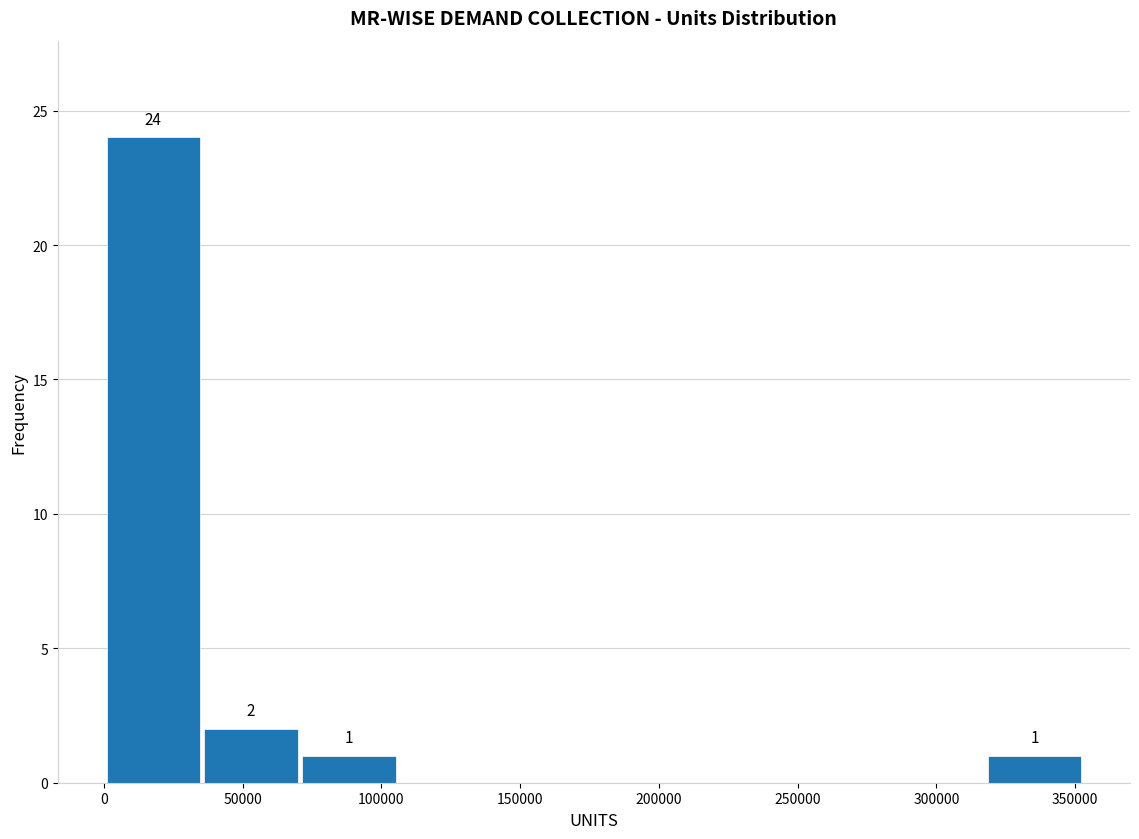

Which range on the x-axis has the tallest bar?

0 to 35000